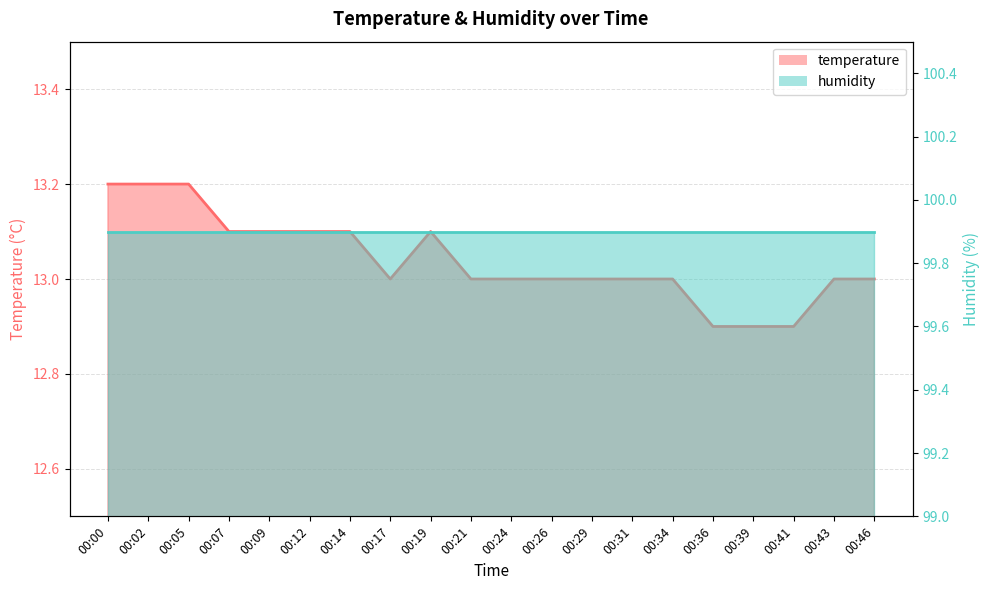

Rank the categories by value from lowest to highest.

00:36, 00:39, 00:41, 00:17, 00:21, 00:24, 00:26, 00:29, 00:31, 00:34, 00:43, 00:46, 00:07, 00:09, 00:12, 00:14, 00:19, 00:00, 00:02, 00:05